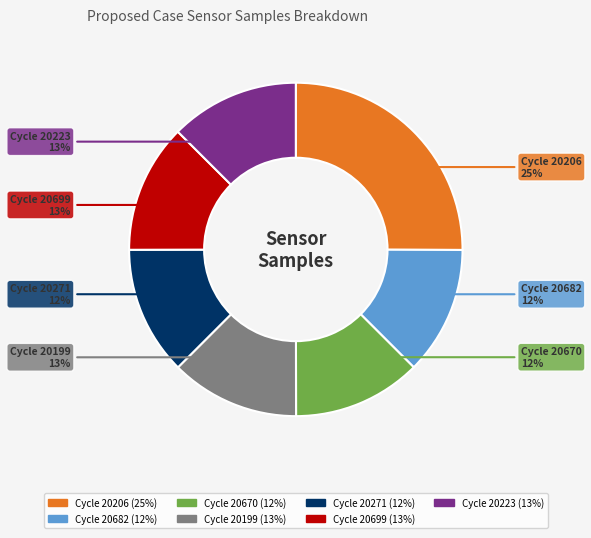

To the nearest percent, what is the difference between the largest and smallest slice percentages?

13%